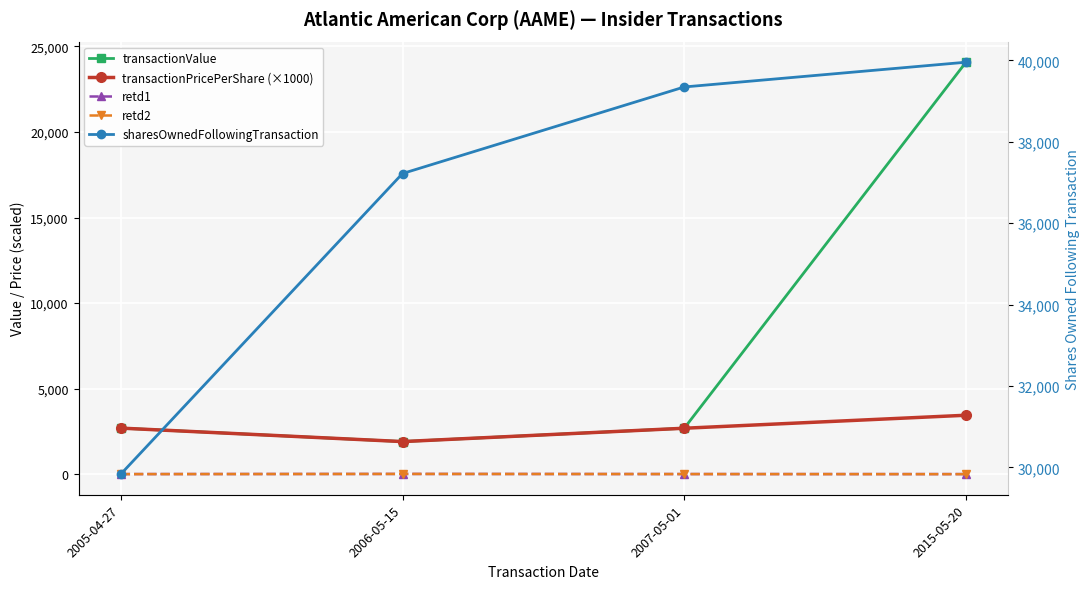

What are all the series names shown in the legend?

transactionValue, transactionPricePerShare (×1000), retd1, retd2, sharesOwnedFollowingTransaction